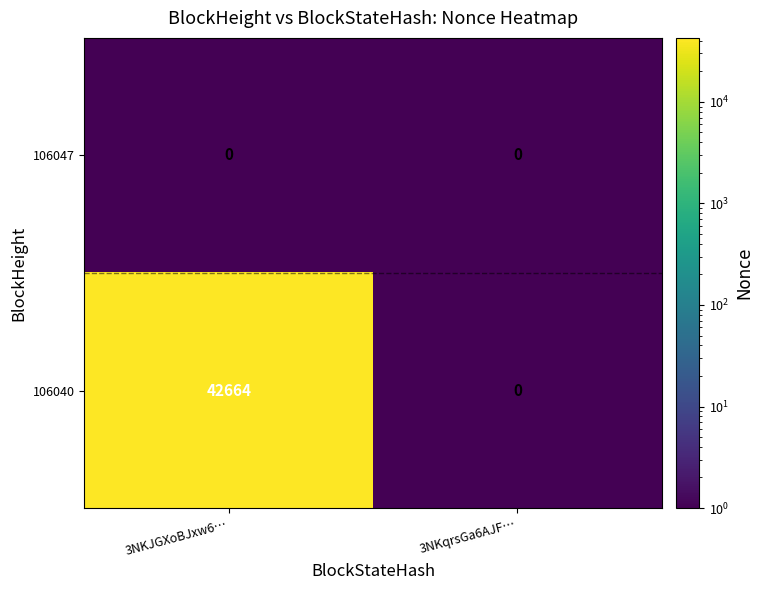

Reading left to right, transcribe all the data shown in this chart.

106047: 0	0
106040: 42664	0